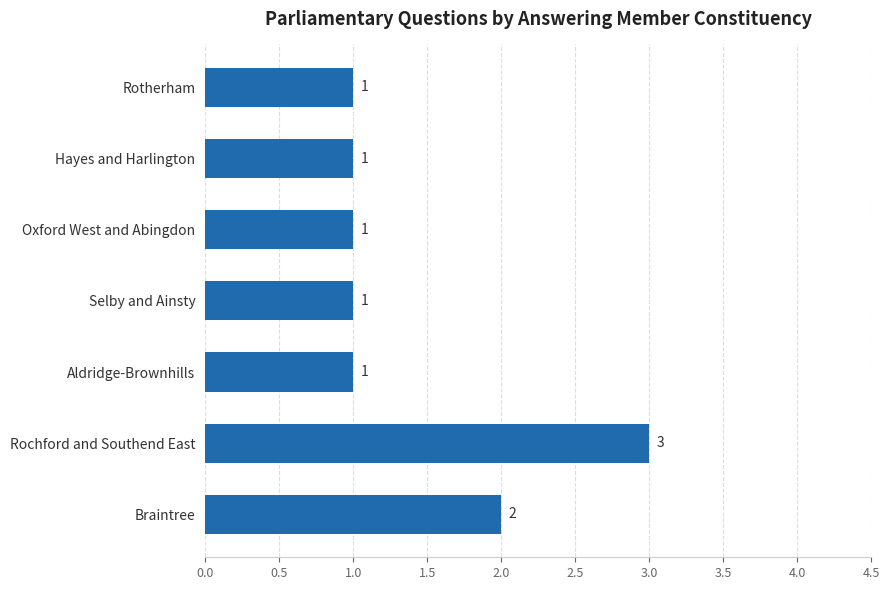

Are the bars grouped side by side (vs. stacked)?

No